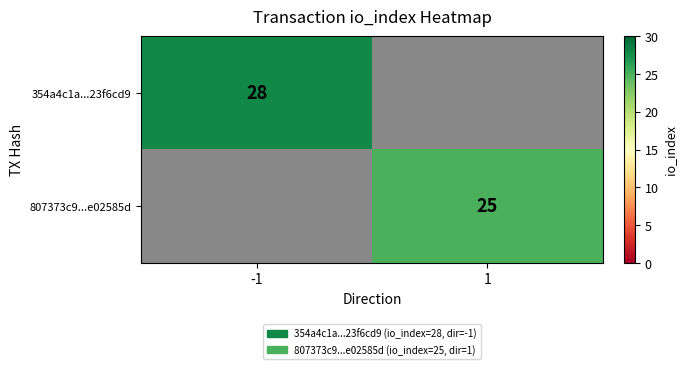

Is it true that 807373c9...e02585d equals 38 at 1?

False